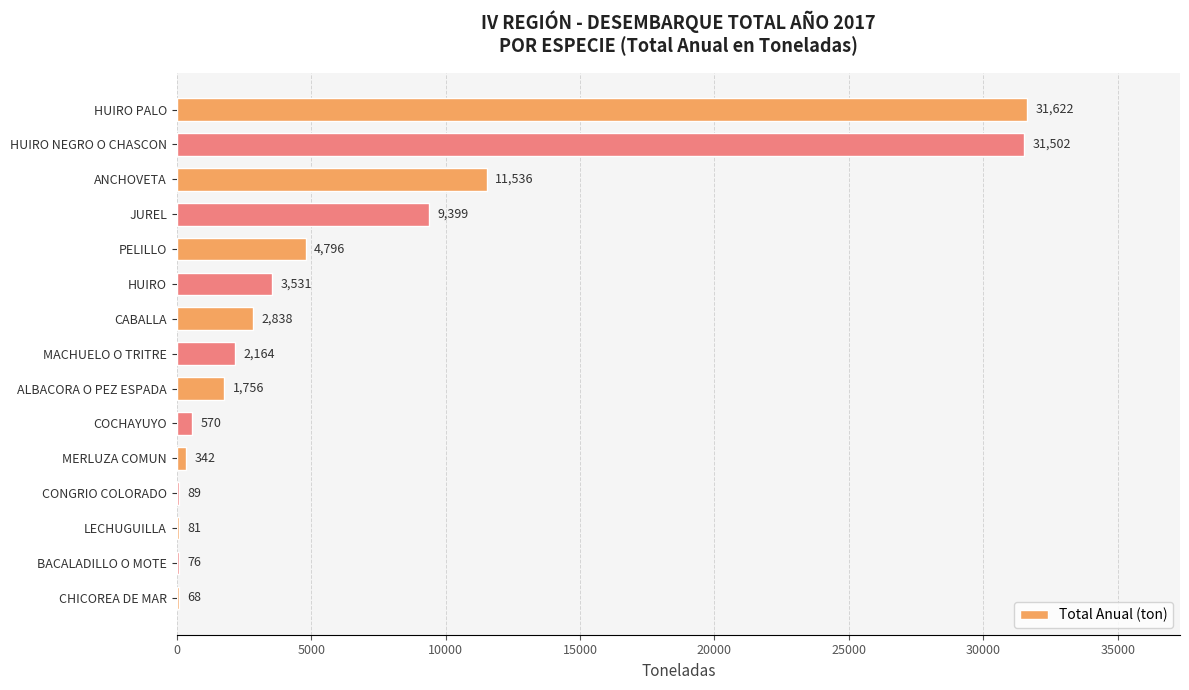

Between JUREL and HUIRO, which is larger?

JUREL